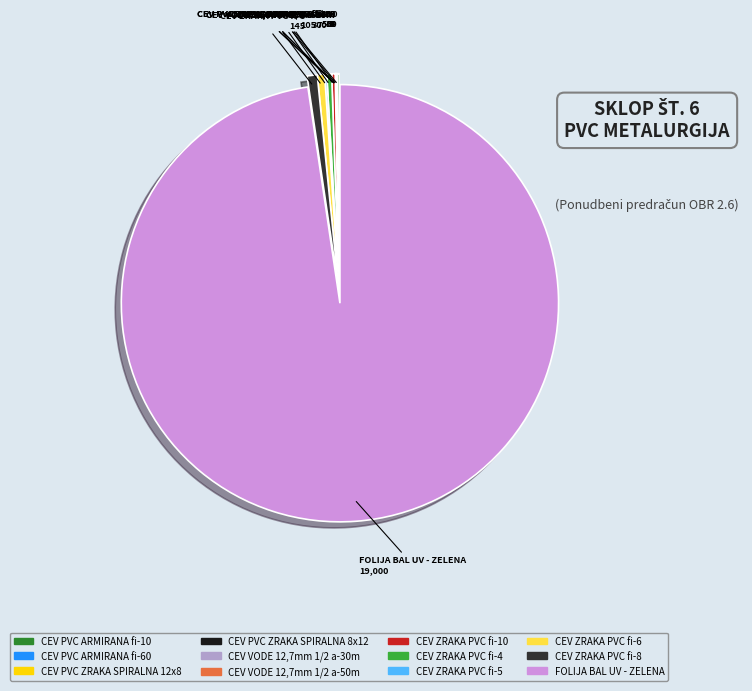

Is FOLIJA BAL UV - ZELENA the majority of the pie?

Yes